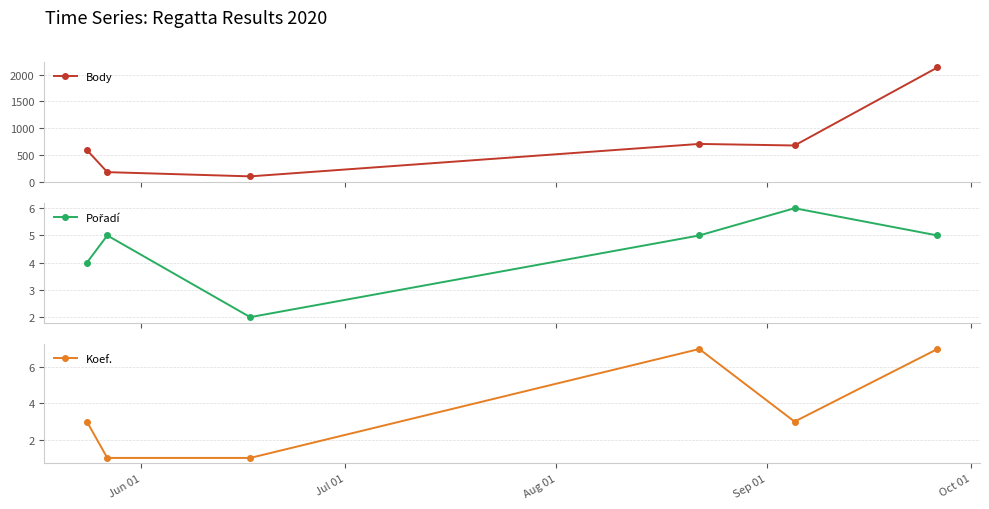

What is the value of the Koef. point at the 4th from the left?

7